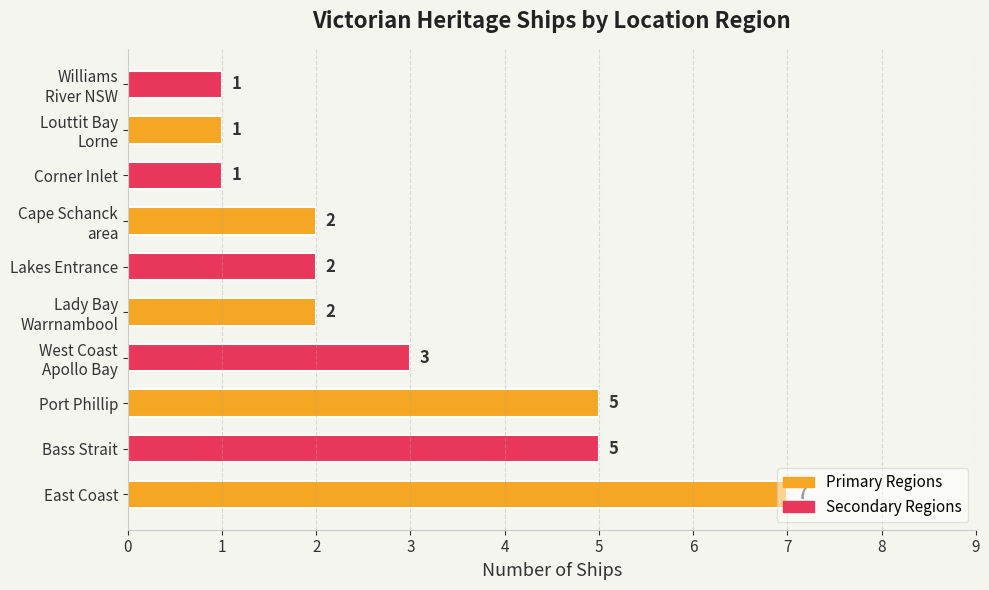

How many values are between 1 and 5?

9